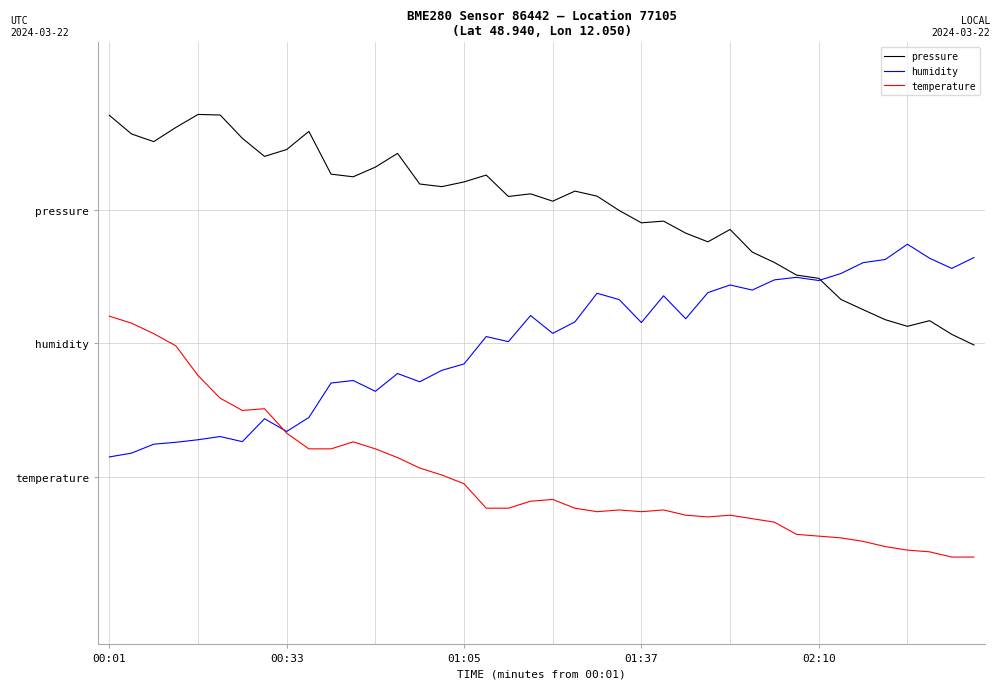

After their last crossing, which series has the higher values: humidity or pressure?

humidity